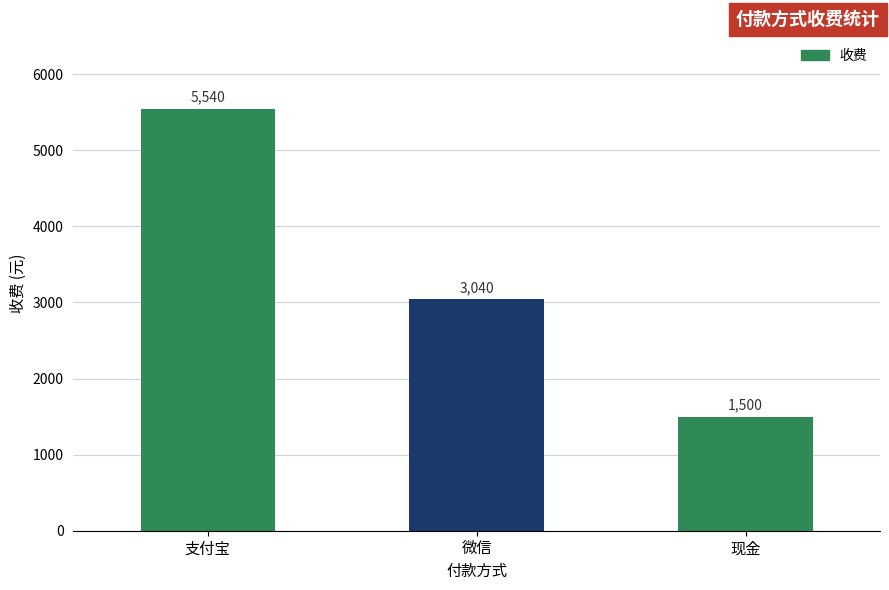

How many values are below 3040?

1